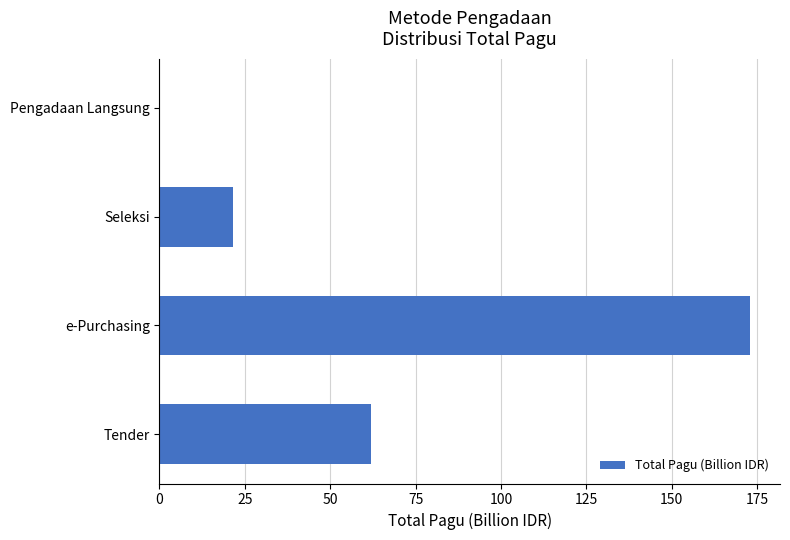

Is it true that the value at e-Purchasing is 269.3?

False